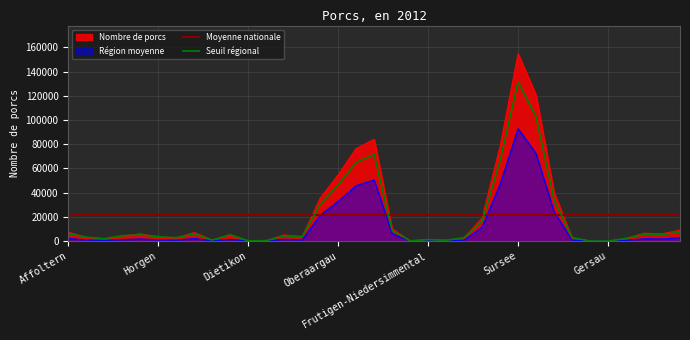

What is the sum of all values?

755212